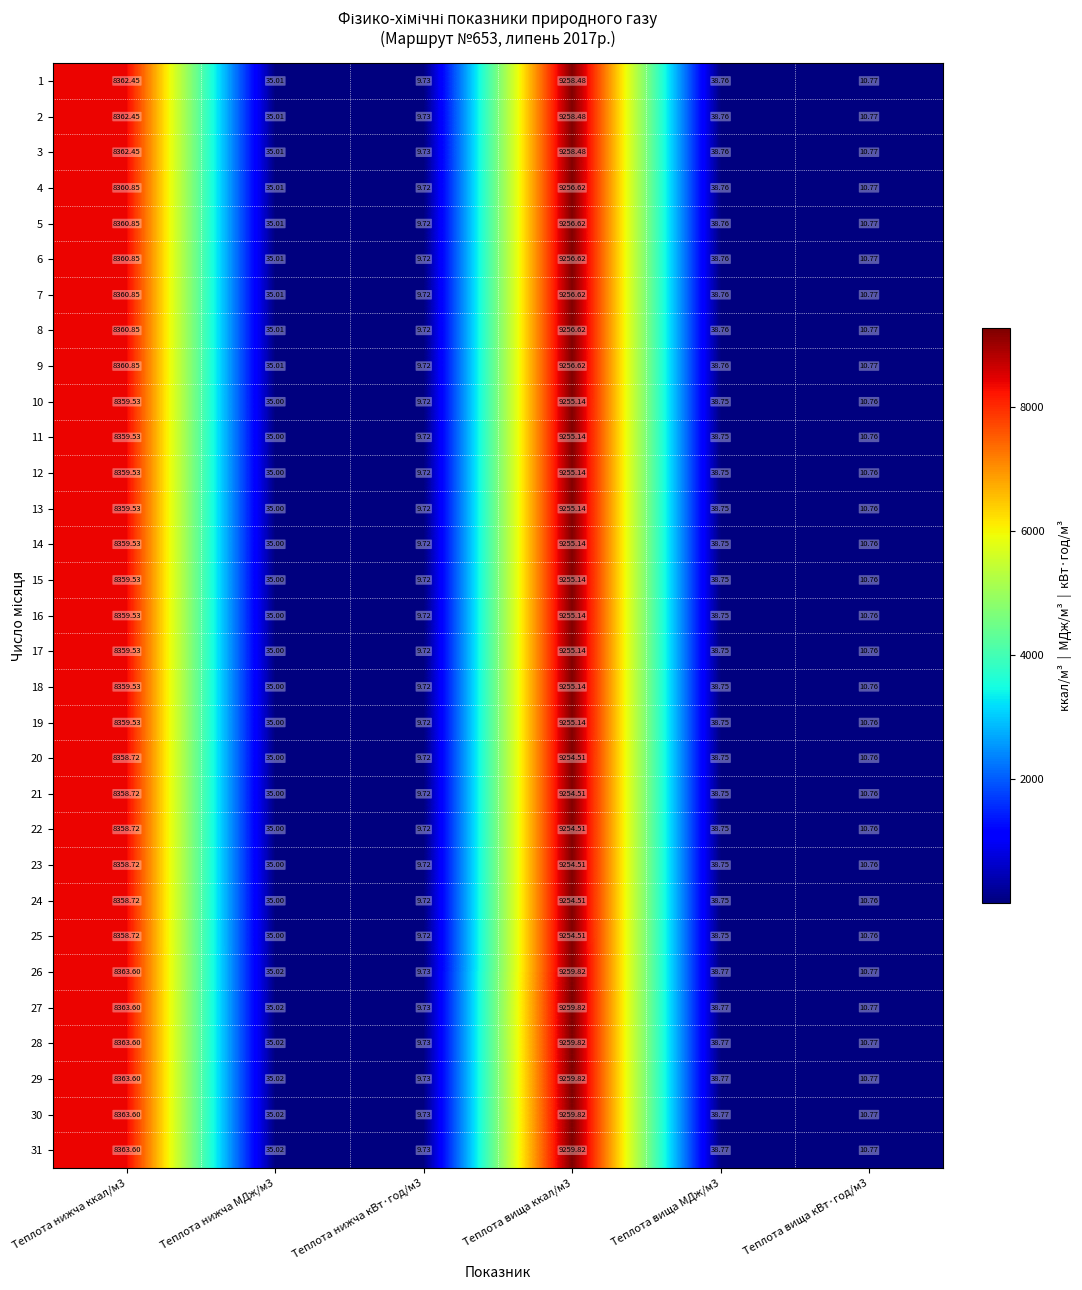

Is the value of 2 at Теплота вища МДж/м3 greater than the value of 7 at Теплота нижча МДж/м3?

Yes